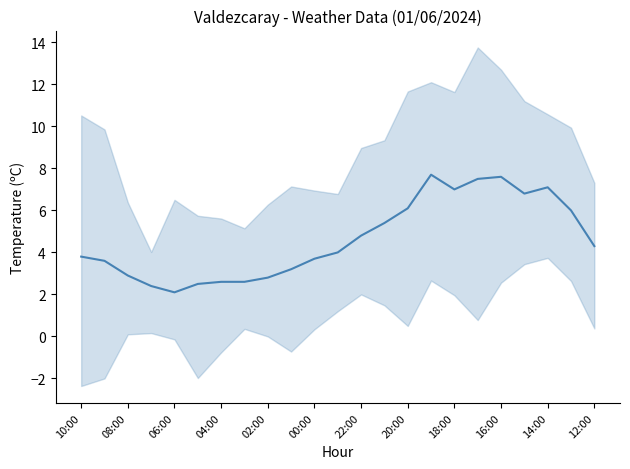

What is the change in value from 18:00 to 19?

+4.0